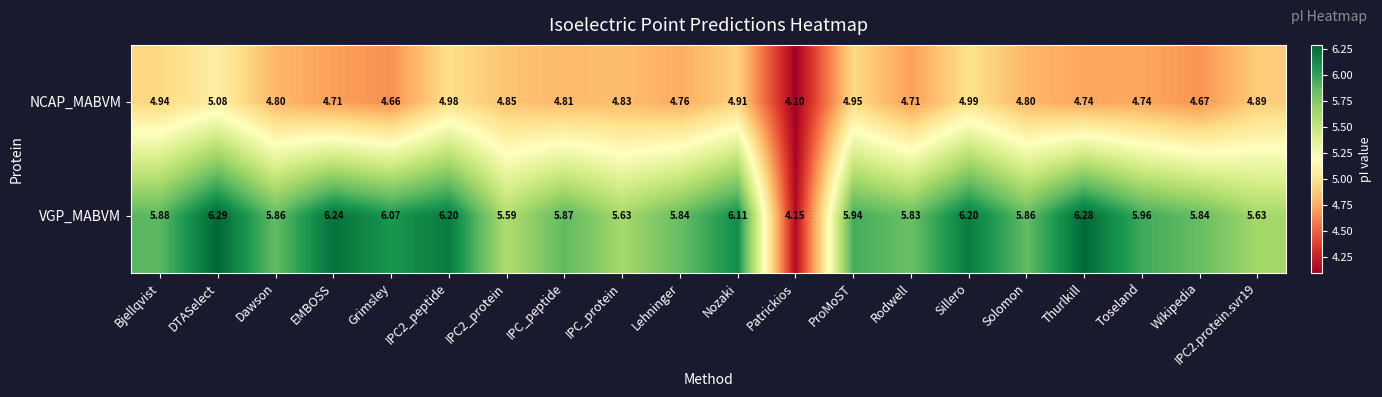

What is the total value across all series at ProMoST?

10.9